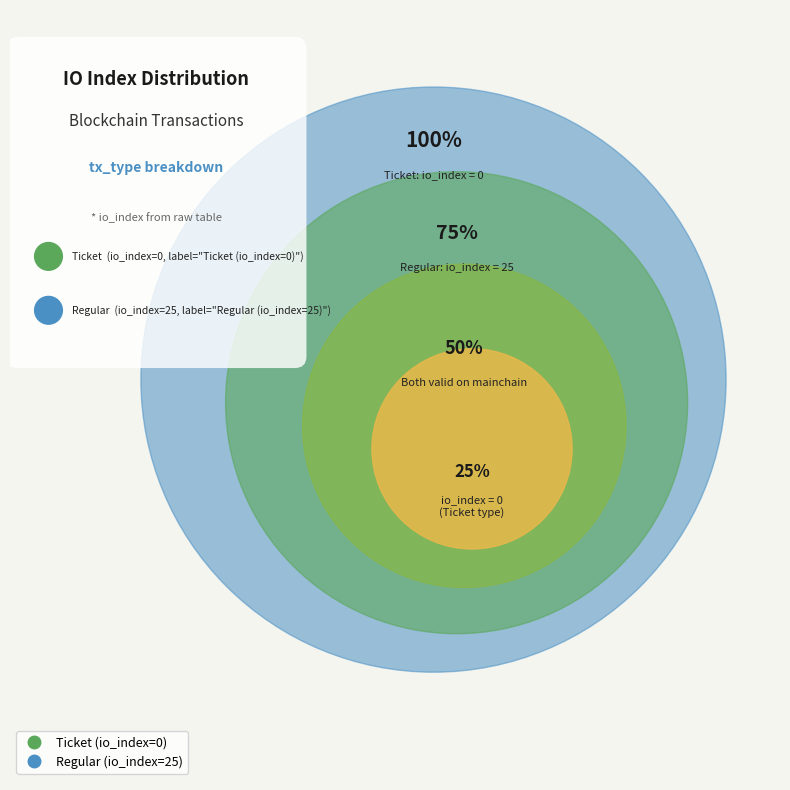

Is it true that Regular (io_index=25) is 99% of the pie?

False